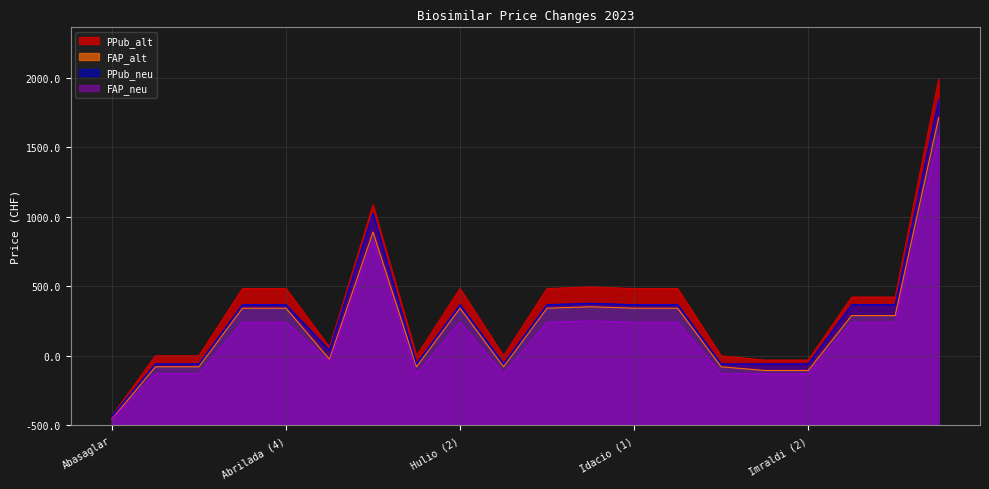

Rank the series at Abrilada (1) from highest to lowest value.

PPub_alt, PPub_neu, FAP_alt, FAP_neu